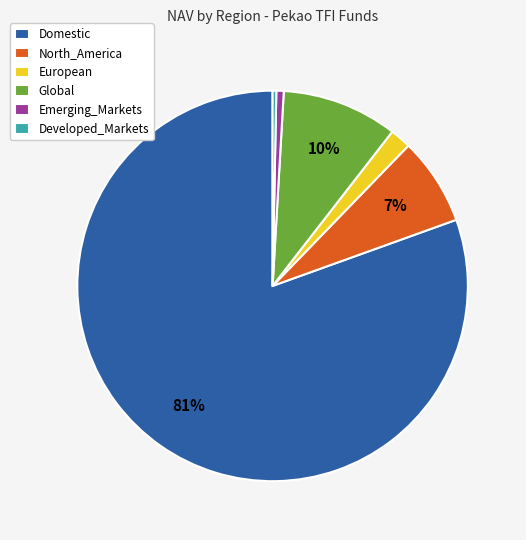

To the nearest percent, what percentage of the pie is Emerging_Markets?

1%